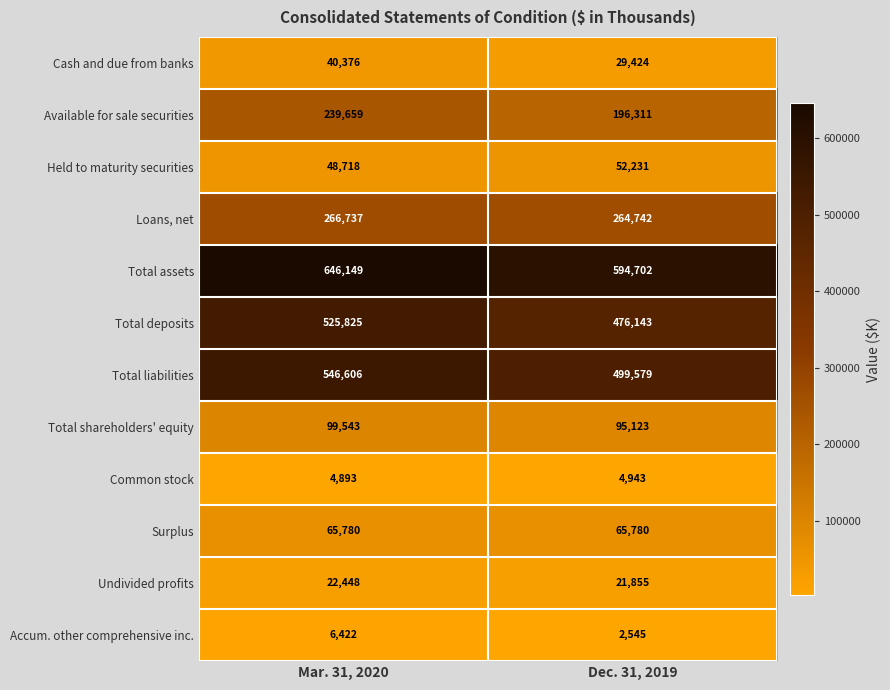

What is the sum of the Cash and due from banks values at Dec. 31, 2019 and Mar. 31, 2020?

69800